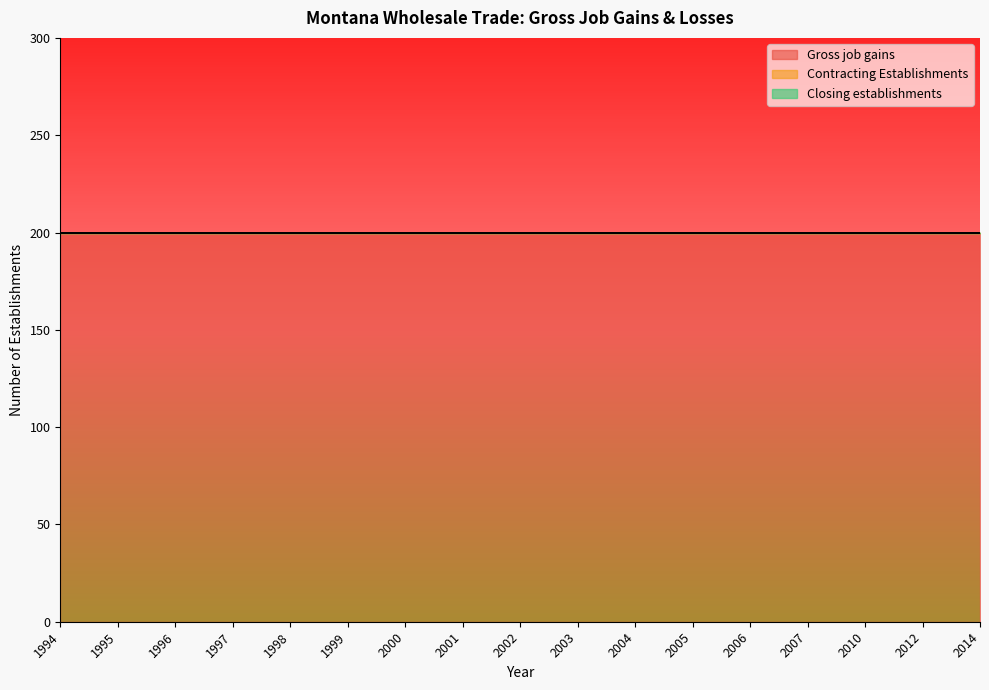

True or false: Gross job gains and Closing establishments intersect in this chart.

False